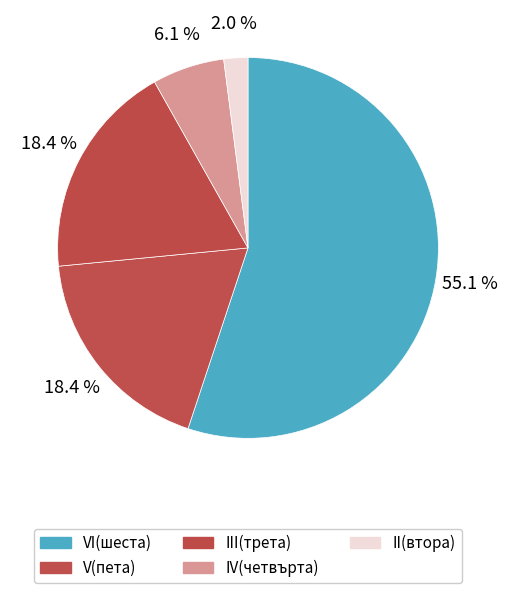

Which has a higher value, III(трета) or VI(шеста)?

VI(шеста)